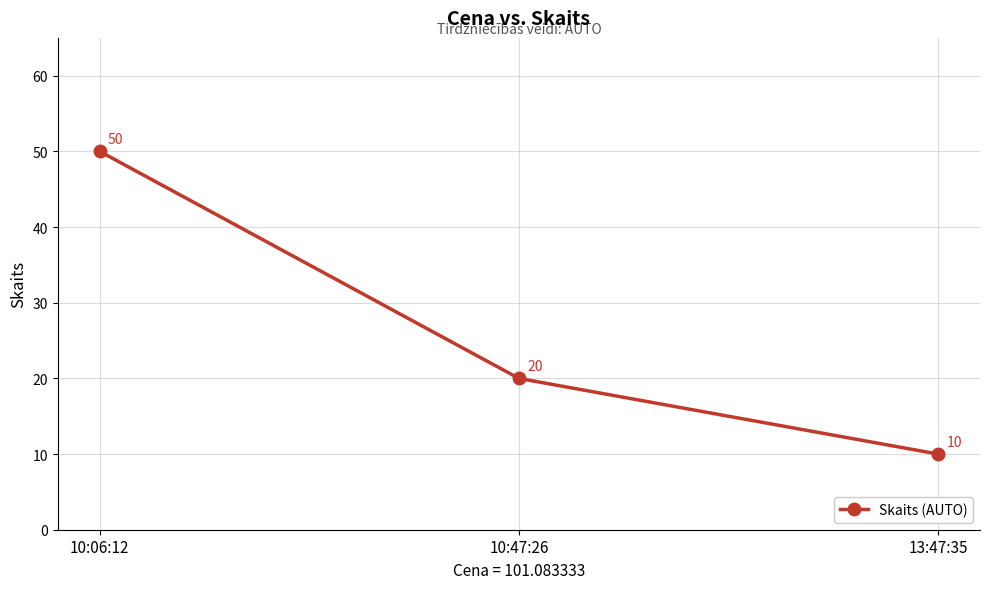

Which label corresponds to the smallest value in the chart?

13:47:35